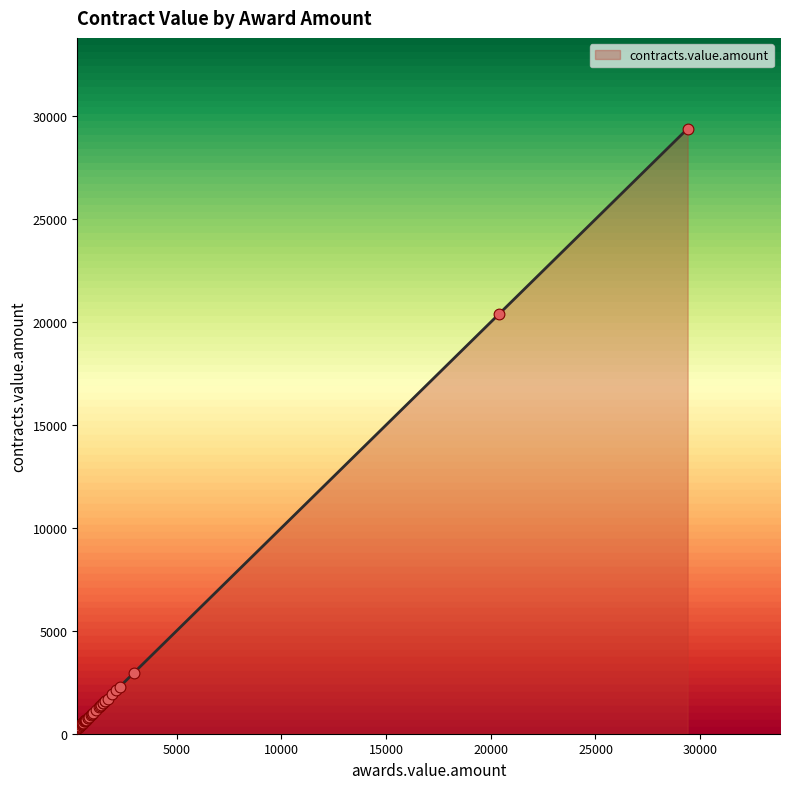

What is the ratio of the value at 651.8 to the value at 650?

1.0